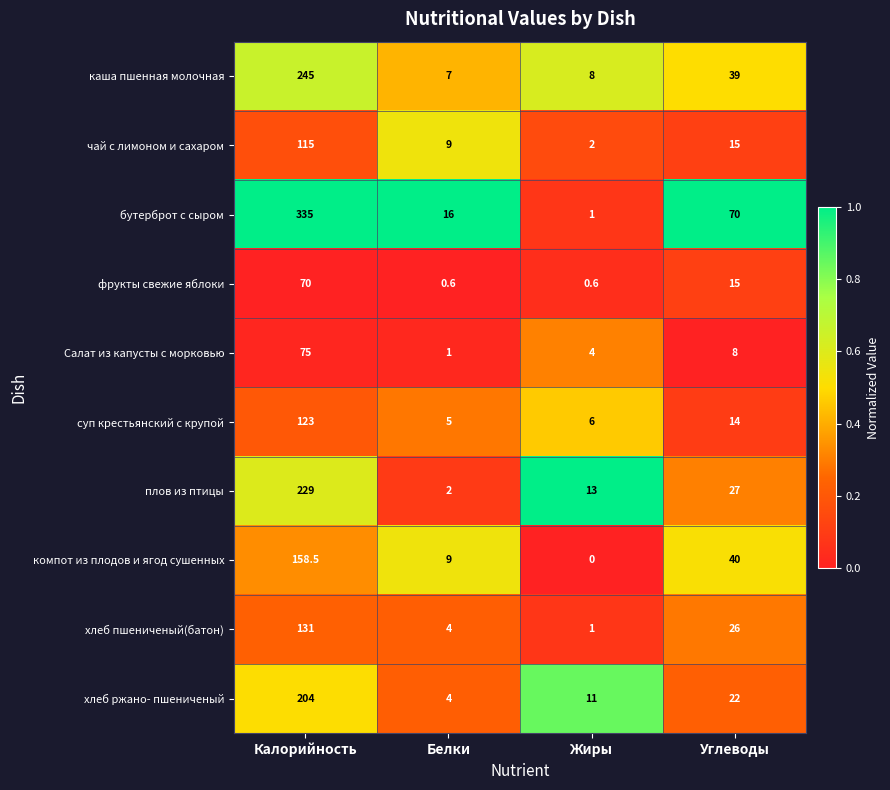

Where does the хлеб пшениченый(батон) series first go above 26?

Калорийность